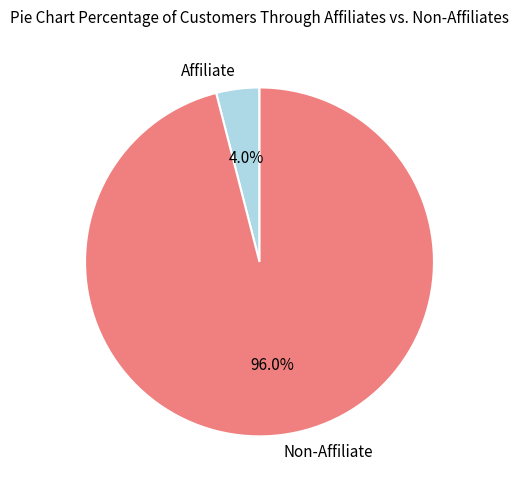

What is the largest slice in the pie chart?

Non-Affiliate